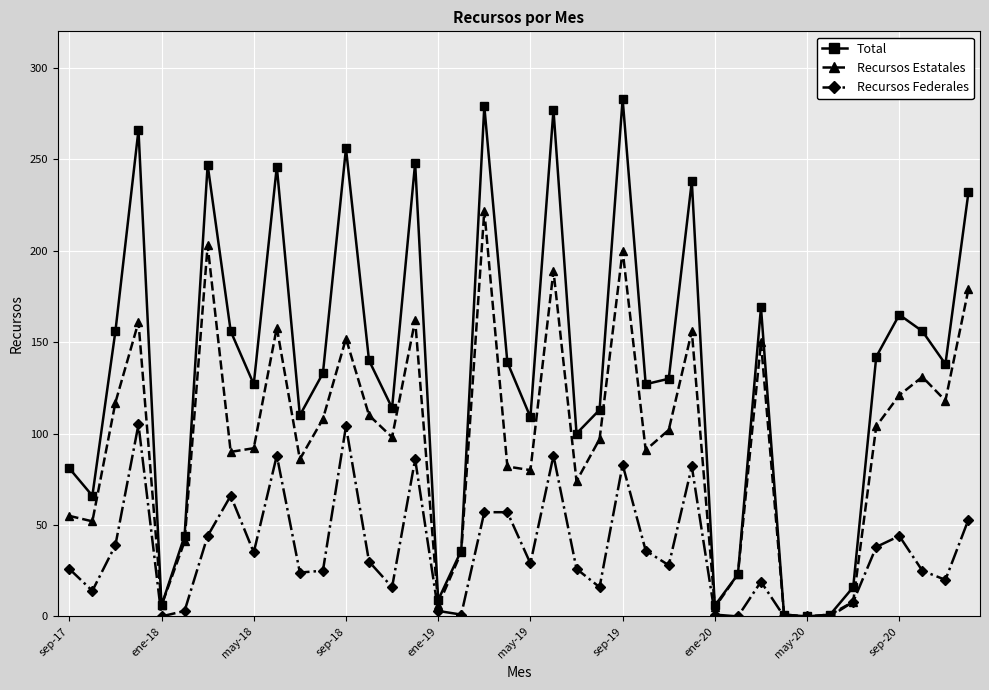

Which series has the largest total across all categories?

Total